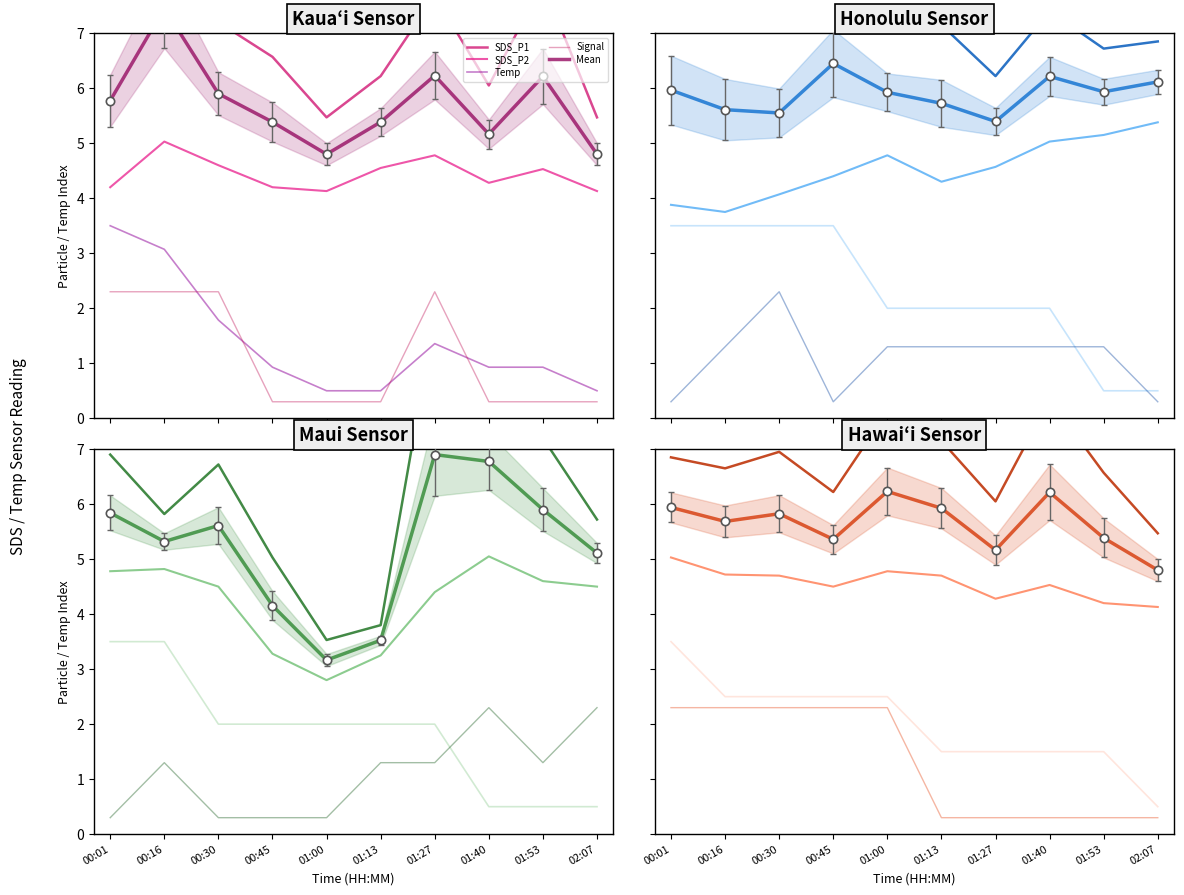

In SDS_P2, how many points are higher than both neighbors (excluding endpoints)?

2